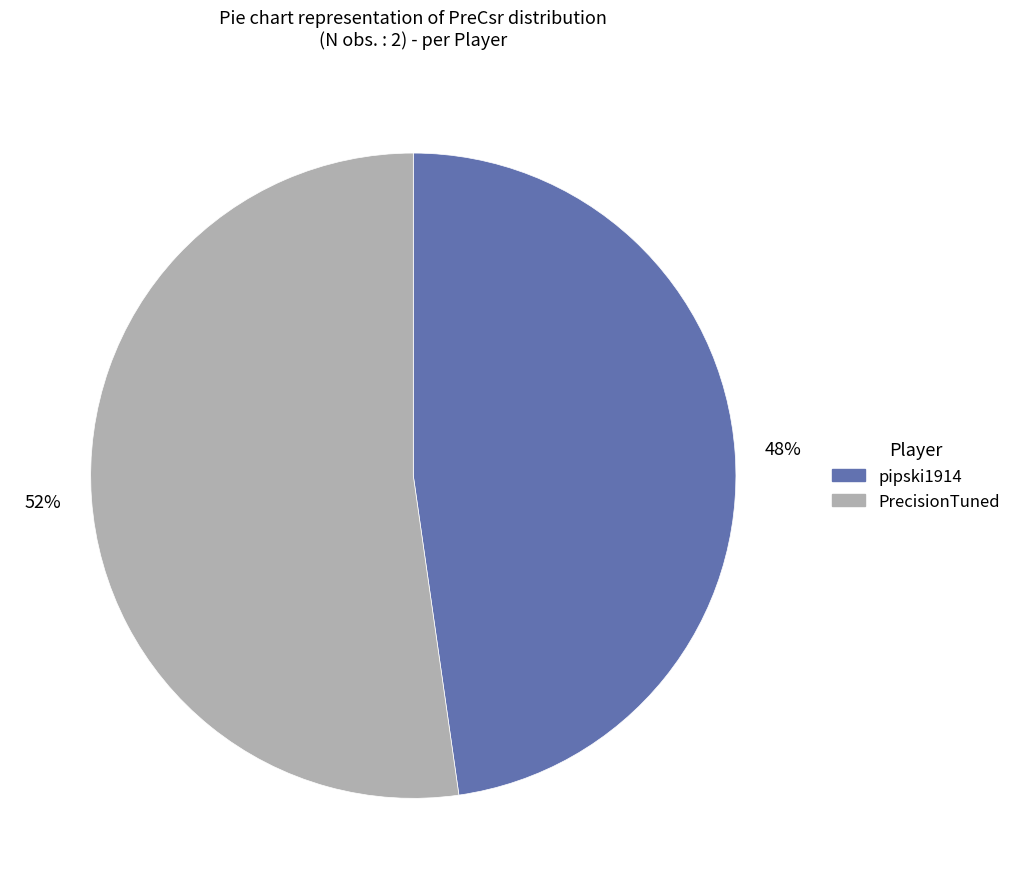

Does pipski1914 represent more than half of the total?

No